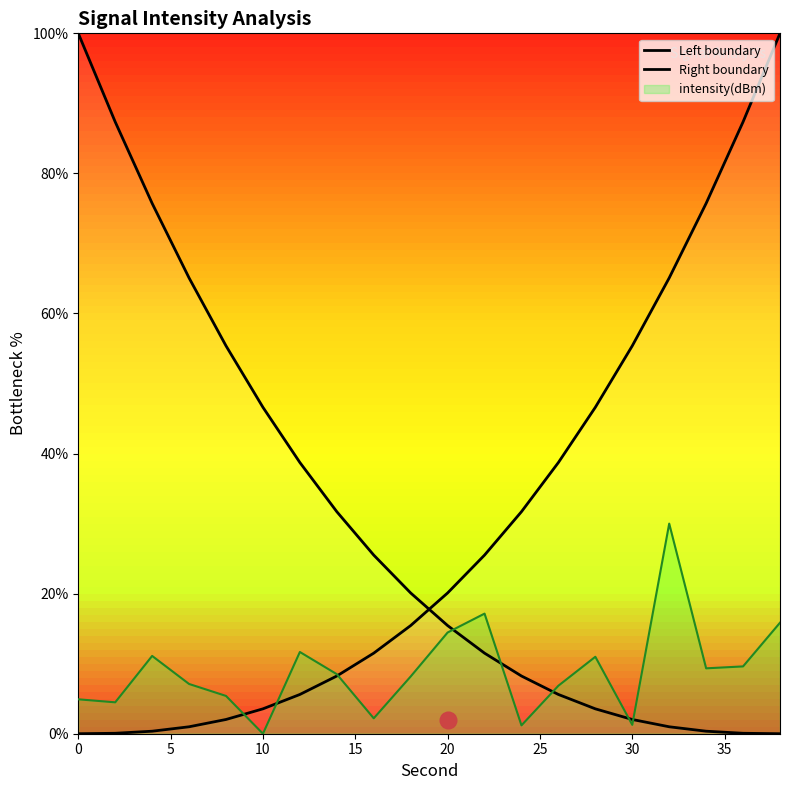

What is the value of the 20th point from the left?

15.9